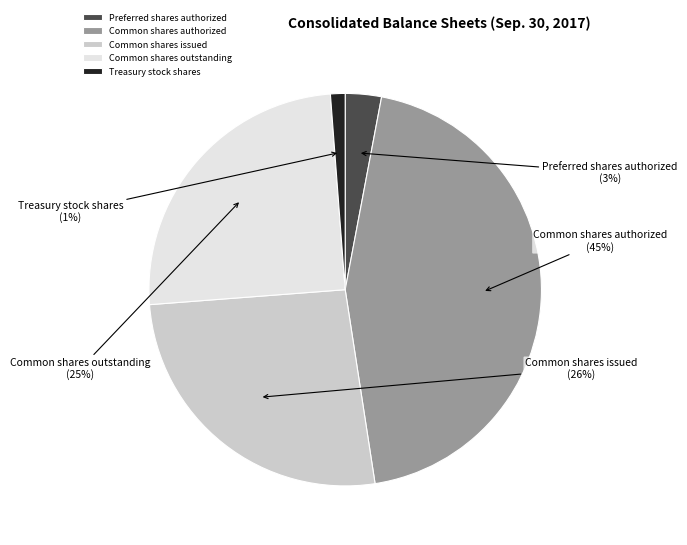

Is it true that Treasury stock shares is 1% of the pie?

True